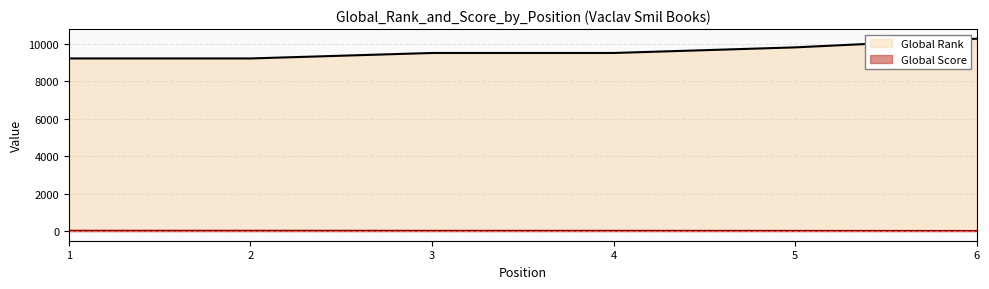

At how many categories does at least one series exceed 895?

6